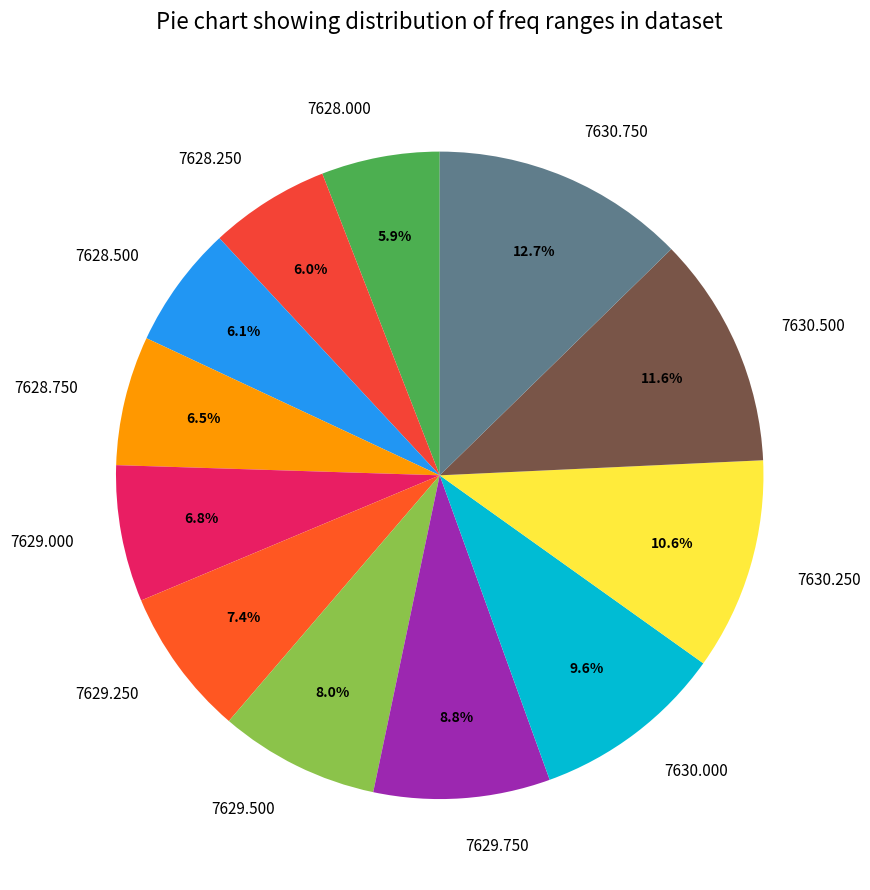

What percentage is NOT represented by 7628.000?

94.1%